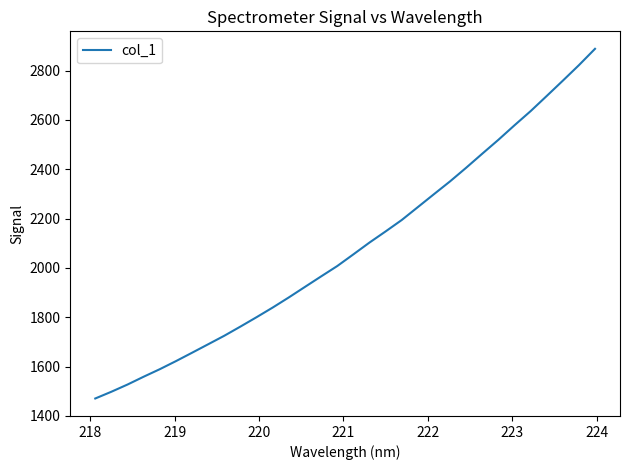

What is the greatest value displayed?

2888.1